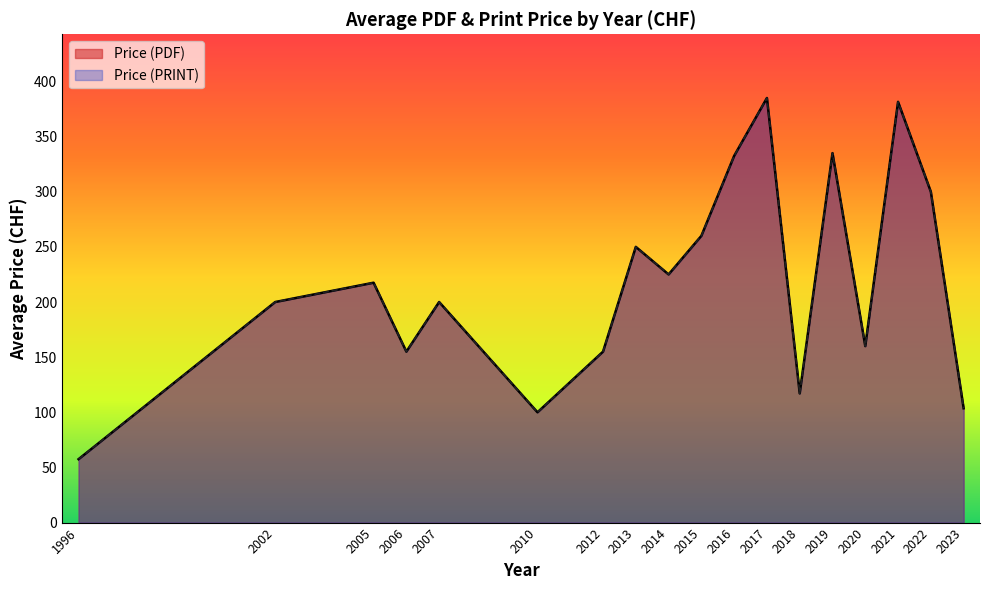

How many lines are shown in the chart?

2